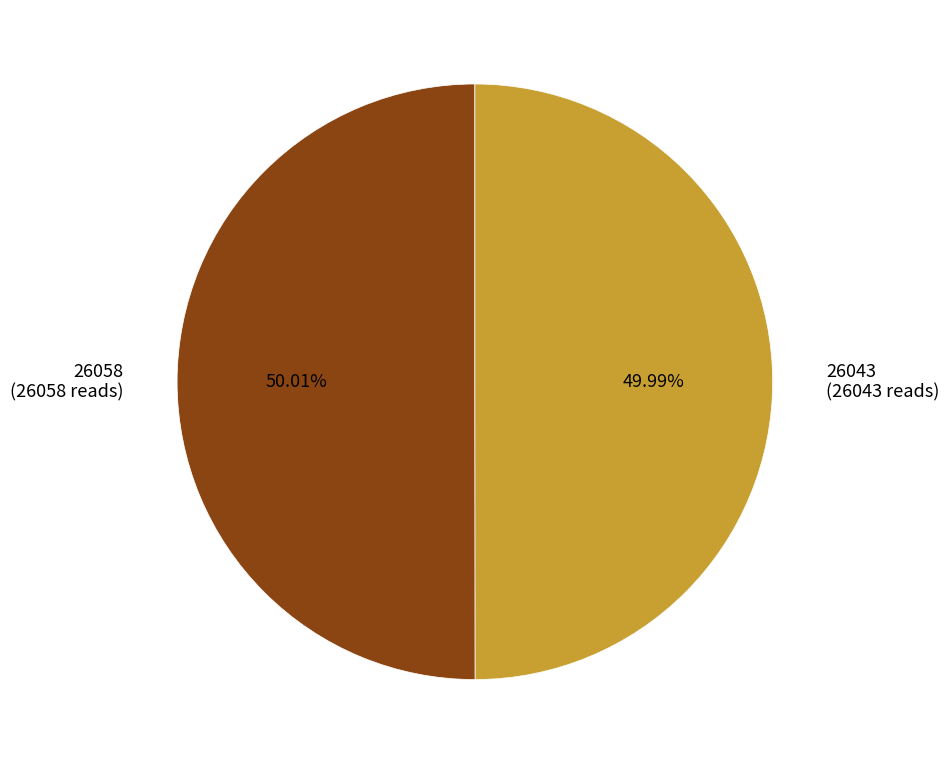

Is there a majority slice in this chart?

Yes